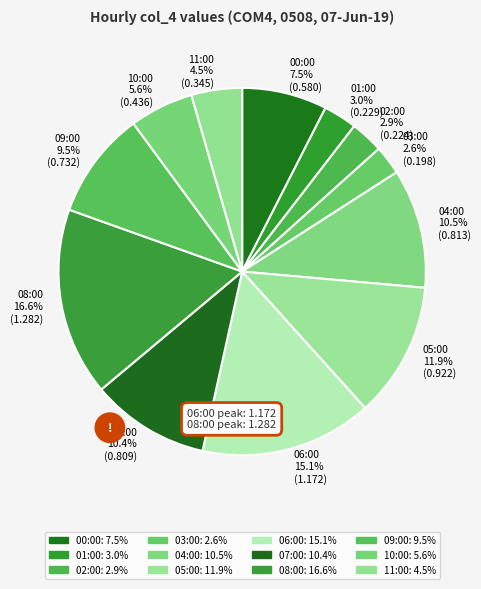

Do 06:00 15.1% (1.172) and 02:00 2.9% (0.224) together represent more than half of the pie?

No